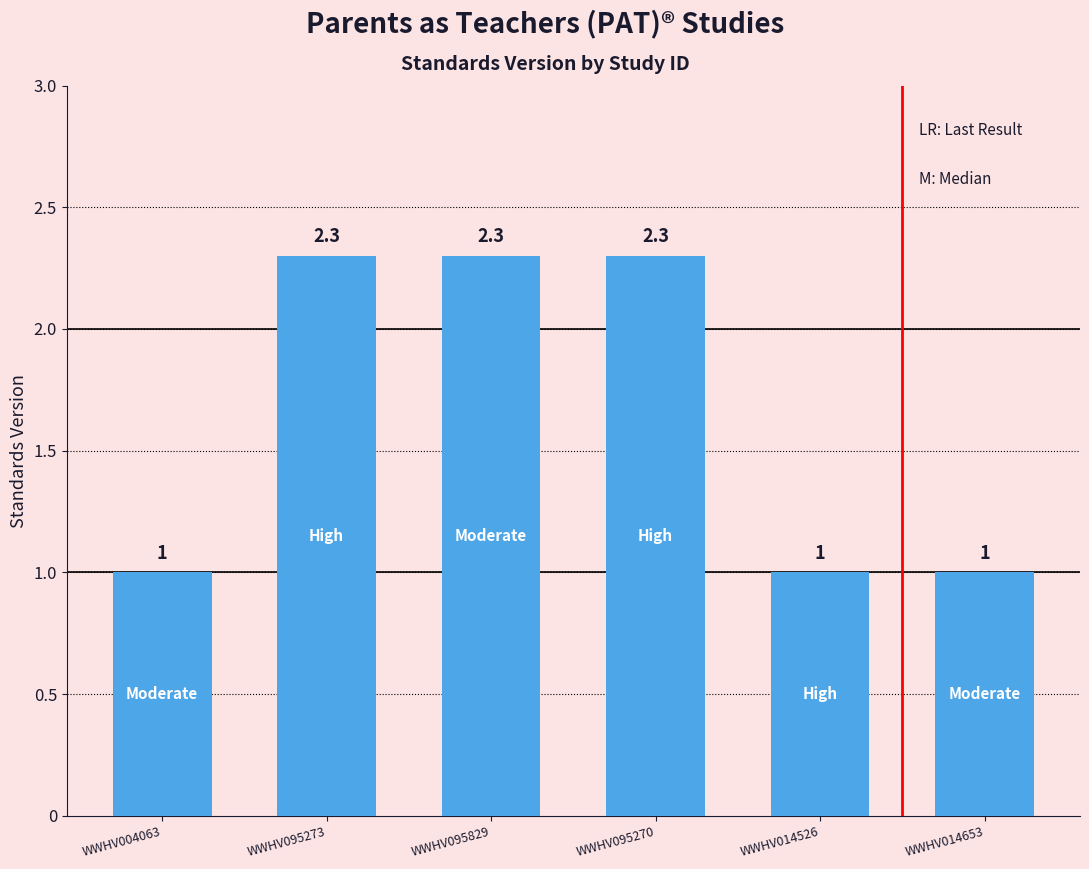

What is the ratio of the value at WWHV095273 to the value at WWHV014526?

2.3